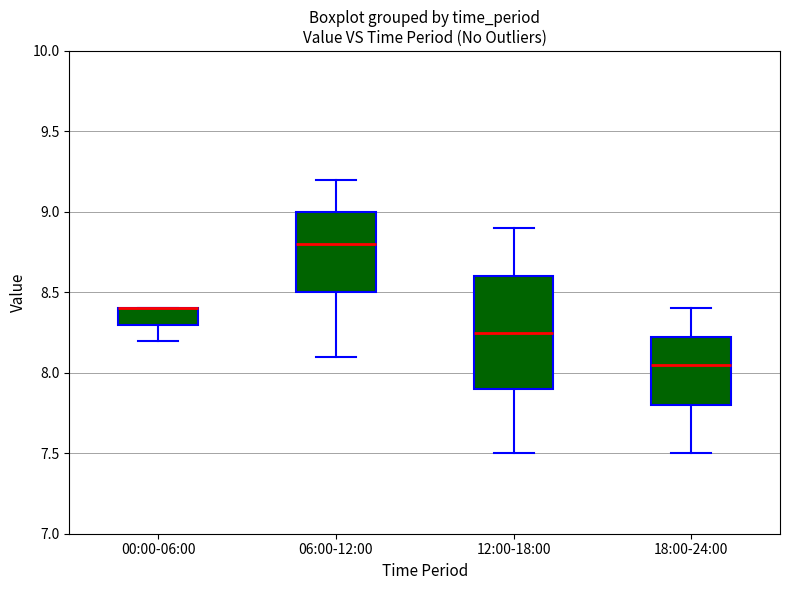

Reading left to right, read every box against the y-axis: the position of its median line, the range the box covers, and the ends of its whiskers. The values are not printed on the chart, so give them approximately, as read against the axis.

00:00-06:00: median 8.40 (drawn on the box's upper edge), box 8.30 to 8.40, whiskers 8.20 to 8.40
06:00-12:00: median 8.80, box 8.50 to 9.00, whiskers 8.10 to 9.20
12:00-18:00: median 8.25, box 7.90 to 8.60, whiskers 7.50 to 8.90
18:00-24:00: median 8.05, box 7.80 to 8.25, whiskers 7.50 to 8.40